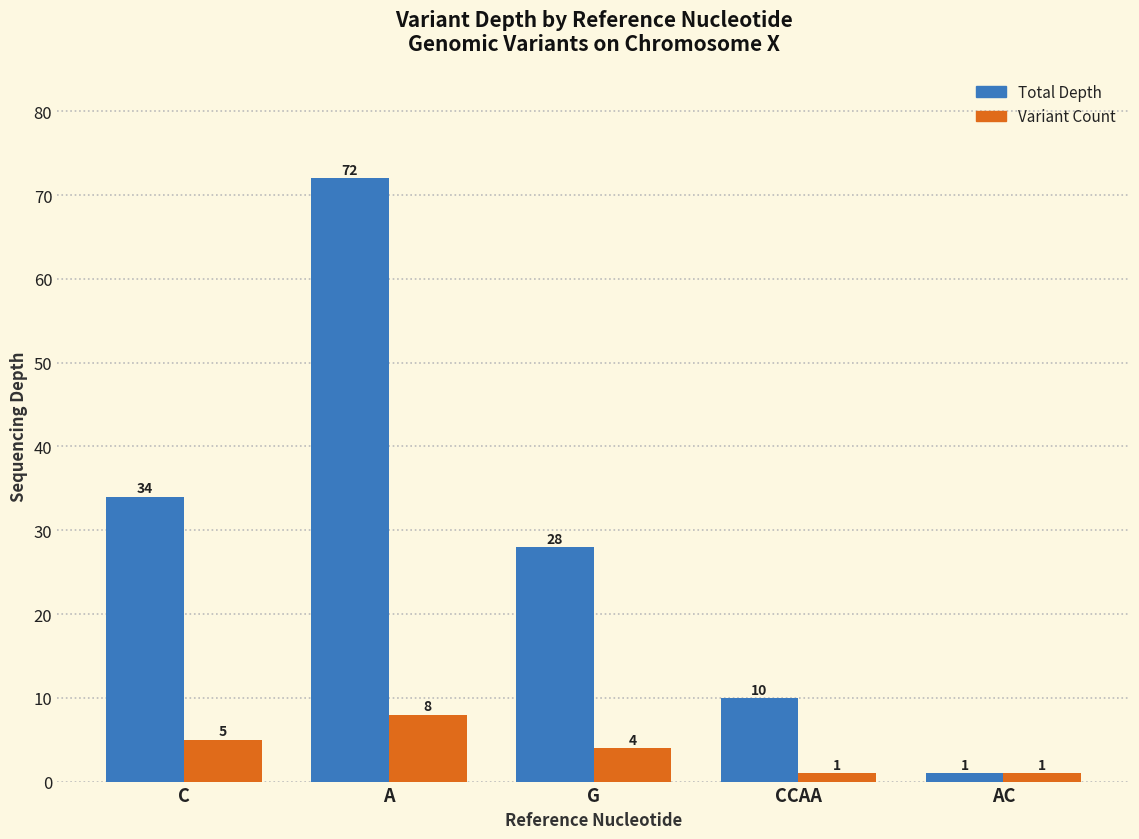

What is the difference between the maximum and minimum values in the Total Depth series?

71